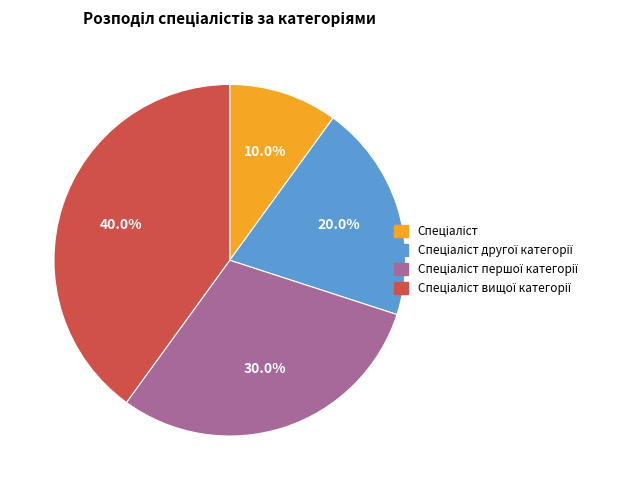

Does any single category account for the majority?

No